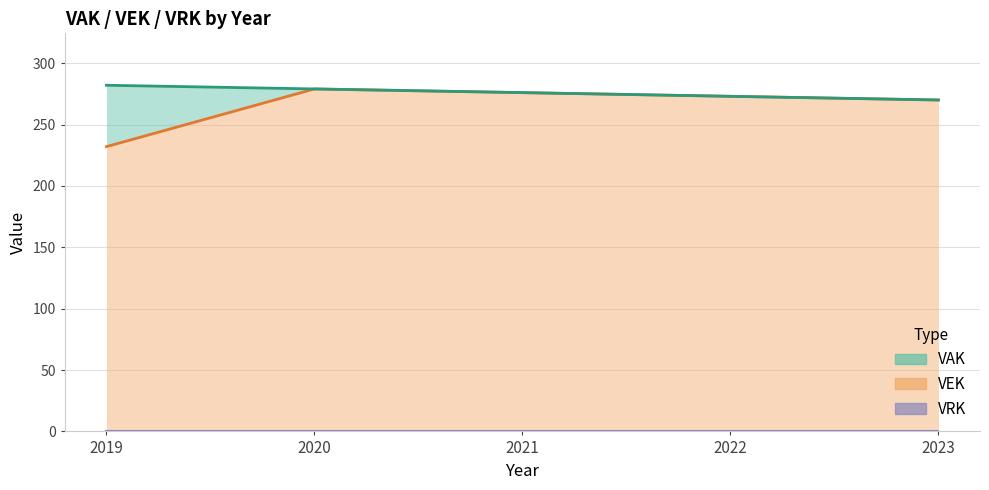

True or false: VAK has more than 2 interior local peaks.

False